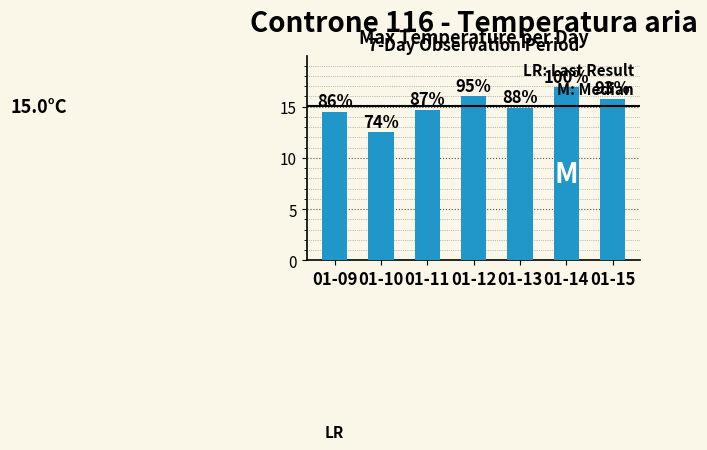

List the labels in order of value, smallest first.

01-10, 01-09, 01-11, 01-13, 01-15, 01-12, 01-14